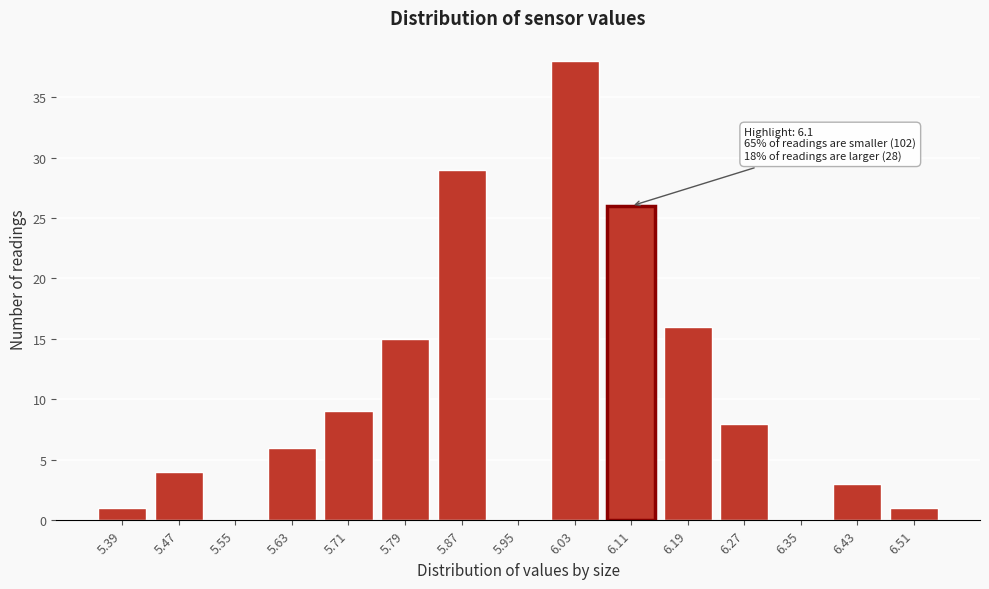

Reading left to right, extract all data points from this chart.

5.39=1	5.47=4	5.55=0	5.63=6	5.71=9	5.79=15	5.87=29	5.95=0	6.03=38	6.11=26	6.19=16	6.27=8	6.35=0	6.43=3	6.51=1